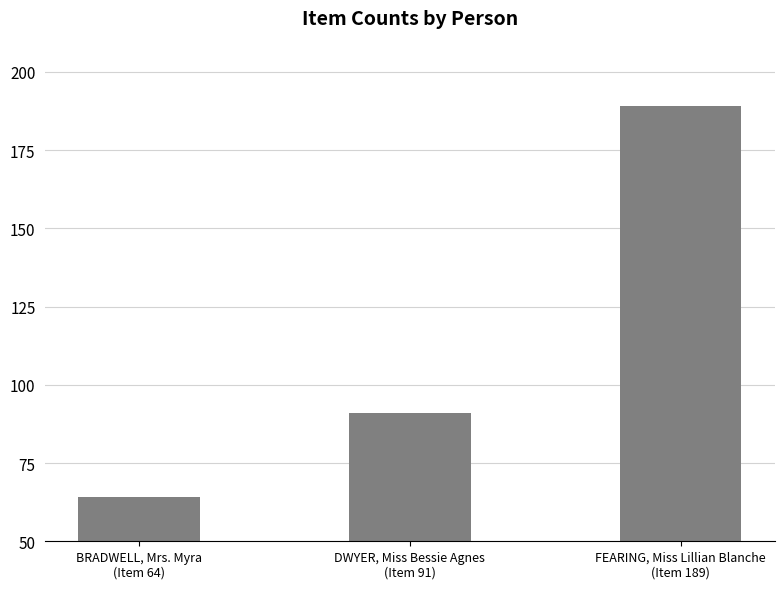

The chart shows a value of 85 at BRADWELL, Mrs. Myra
(Item 64). True or false?

False